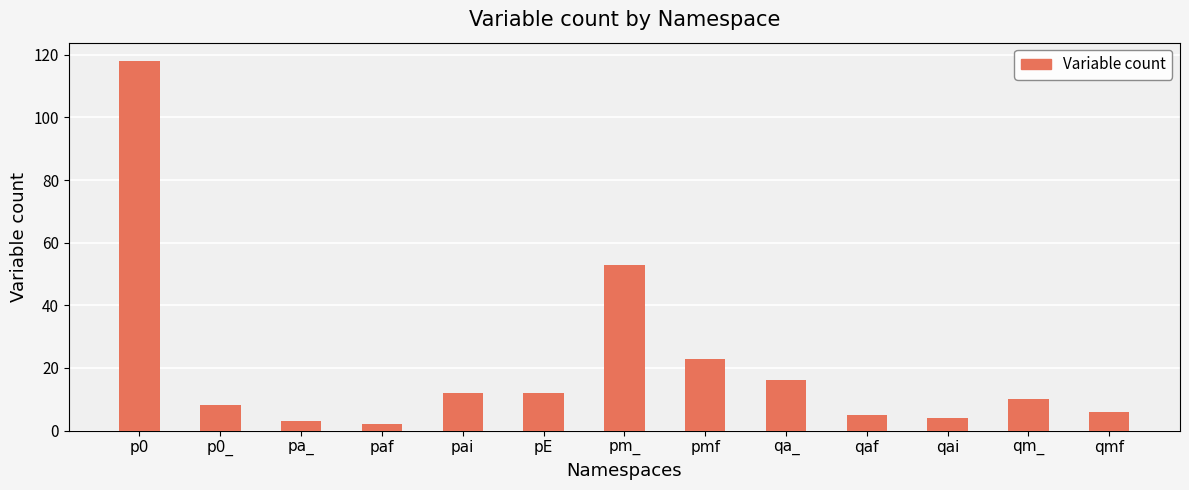

Which category has the lowest value across all series?

paf